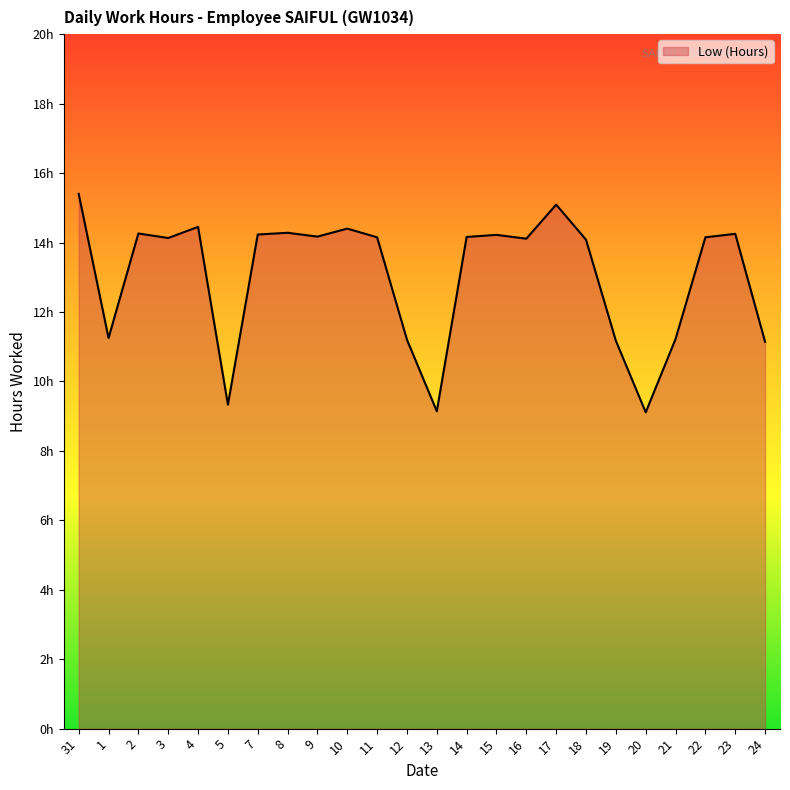

Reading left to right, transcribe all the data shown in this chart.

15.4	11.2	14.3	14.1	14.4	9.3	14.2	14.3	14.2	14.4	14.2	11.2	9.1	14.2	14.2	14.1	15.1	14.1	11.2	9.1	11.2	14.2	14.2	11.1